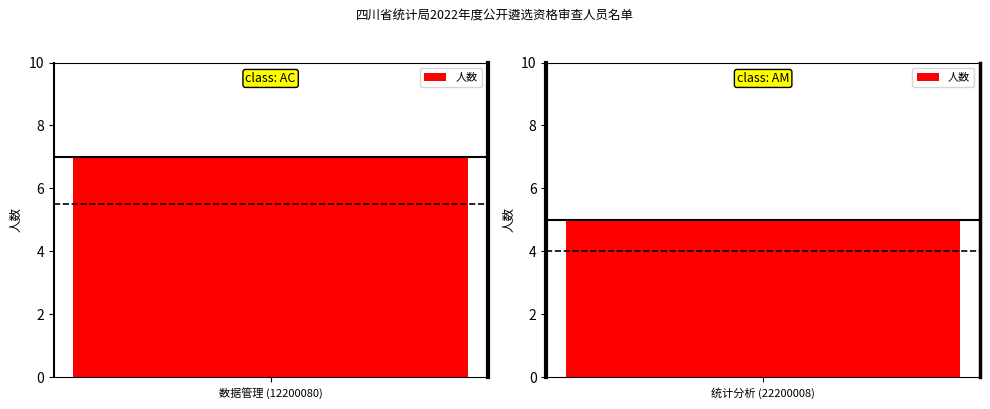

What is the approximate value at 统计分析 (22200008)?

5